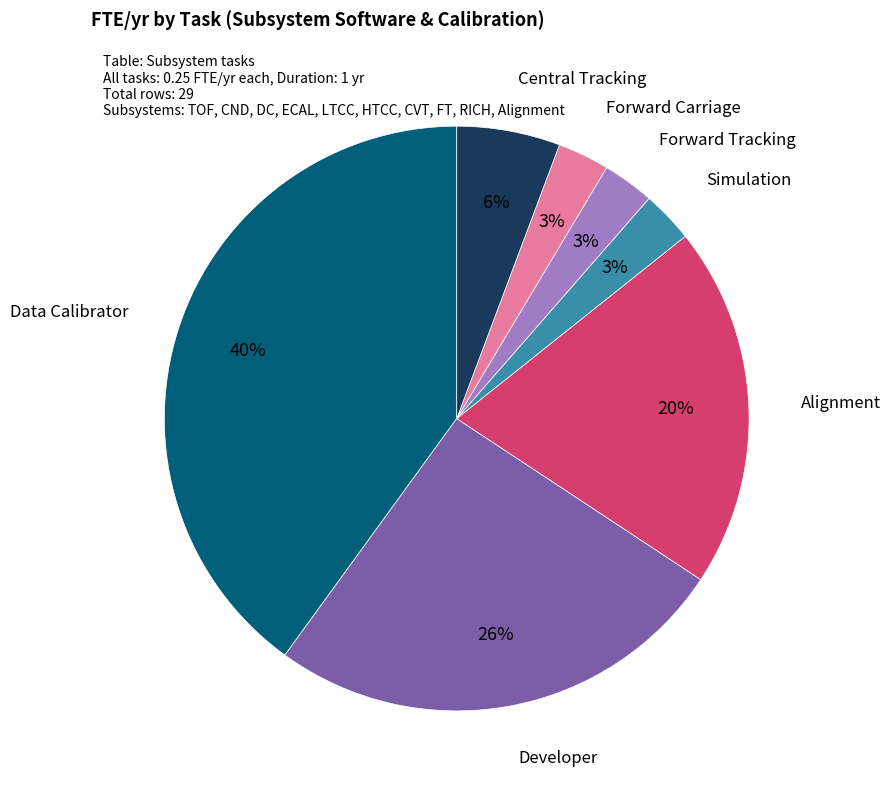

Does any single category account for the majority?

No